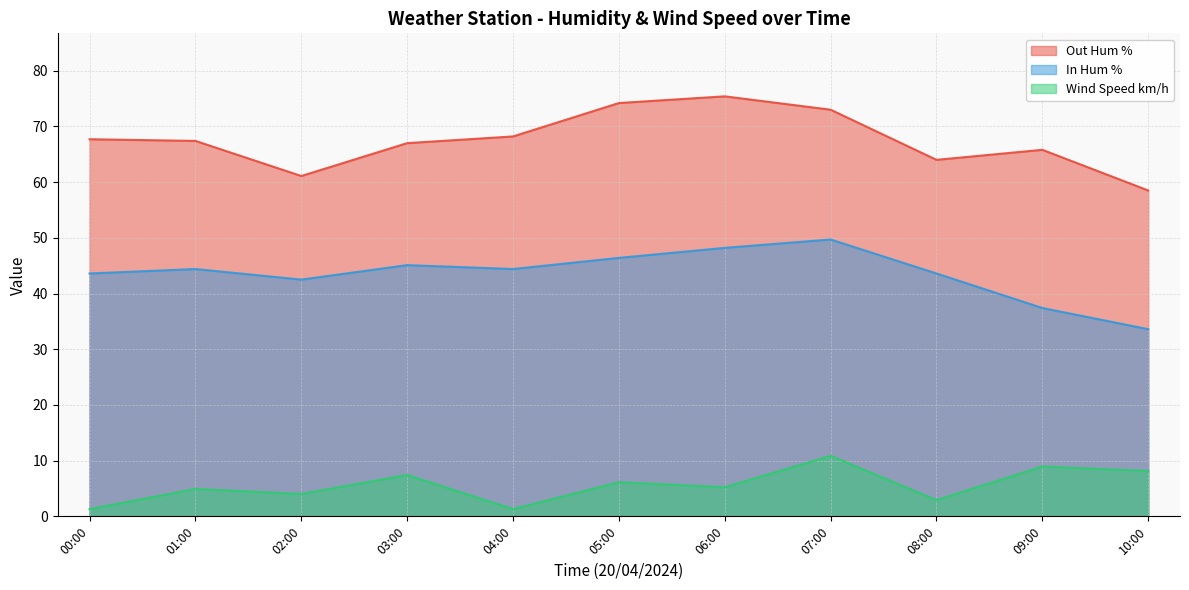

Which series has the largest total across all categories?

Out Hum %